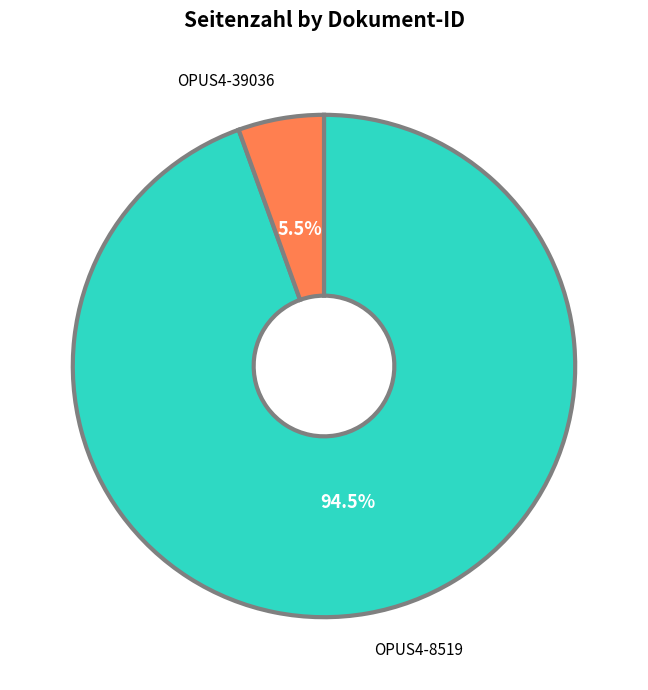

What is the majority slice?

OPUS4-8519